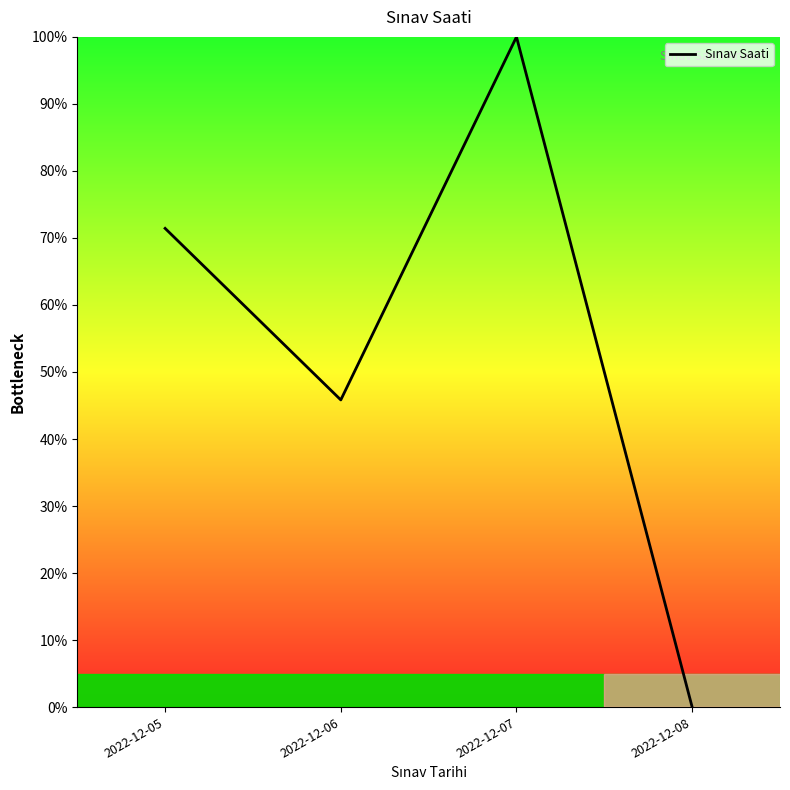

Between 2022-12-08 and 2022-12-05, which is larger?

2022-12-05